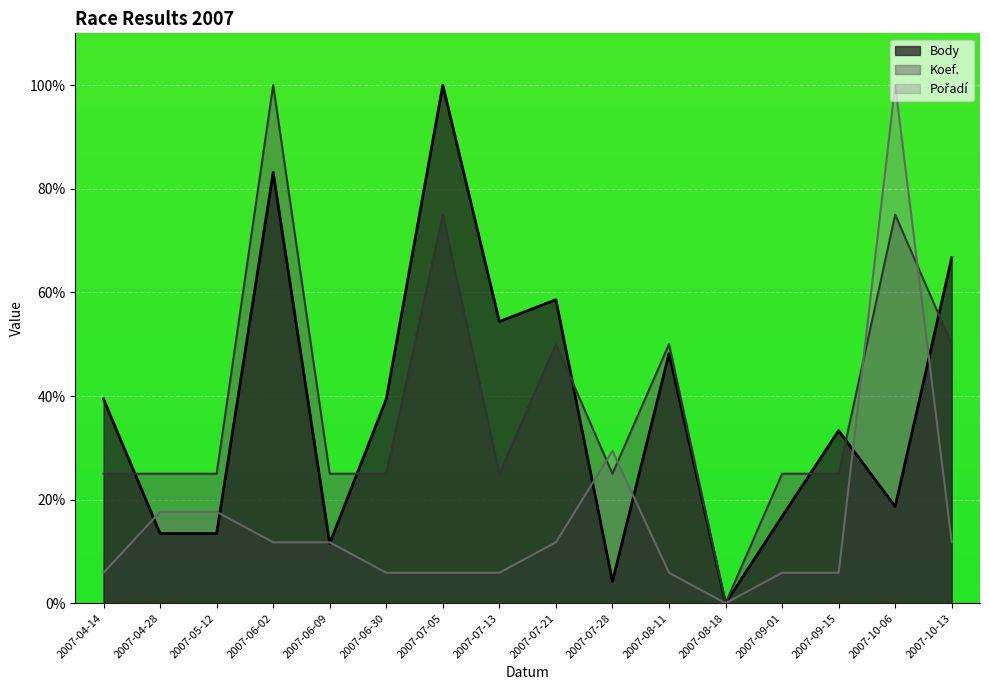

What is the sum of the Koef. values at 2007-06-02 and 2007-06-30?

125.0